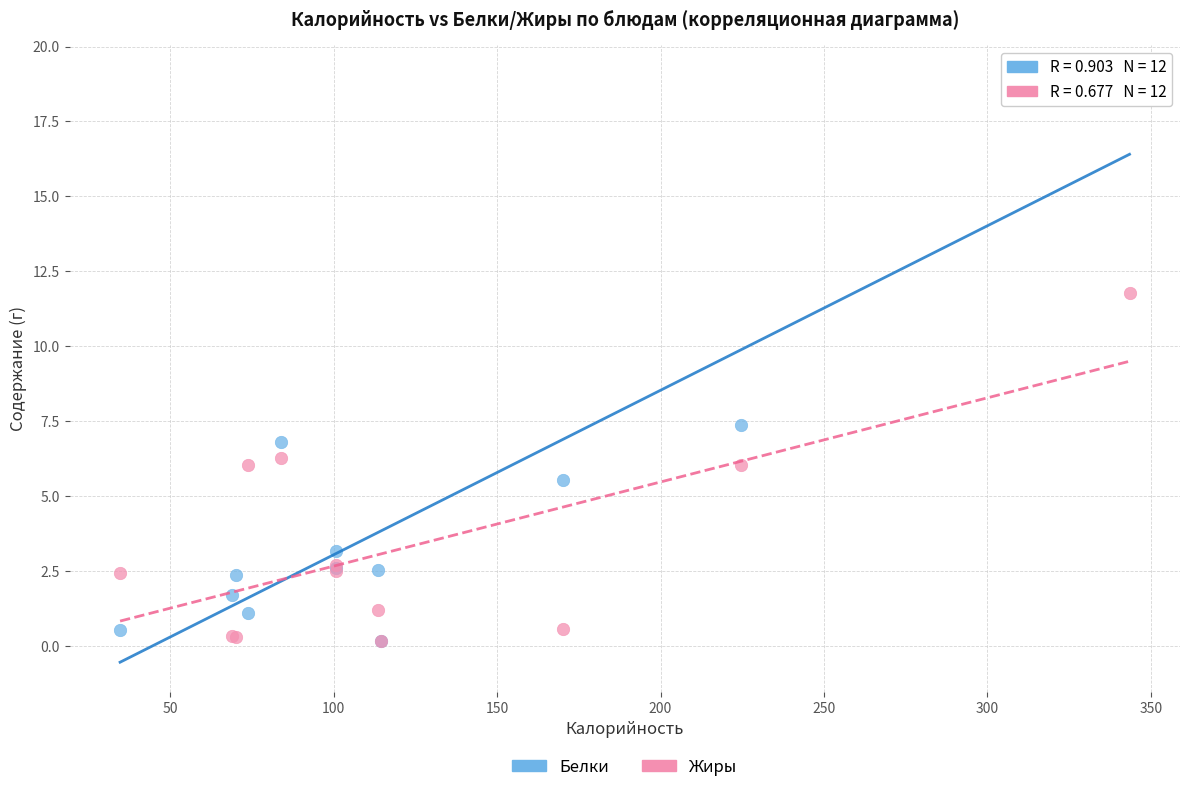

Across all series, what Y value is closest to 9?

7.4